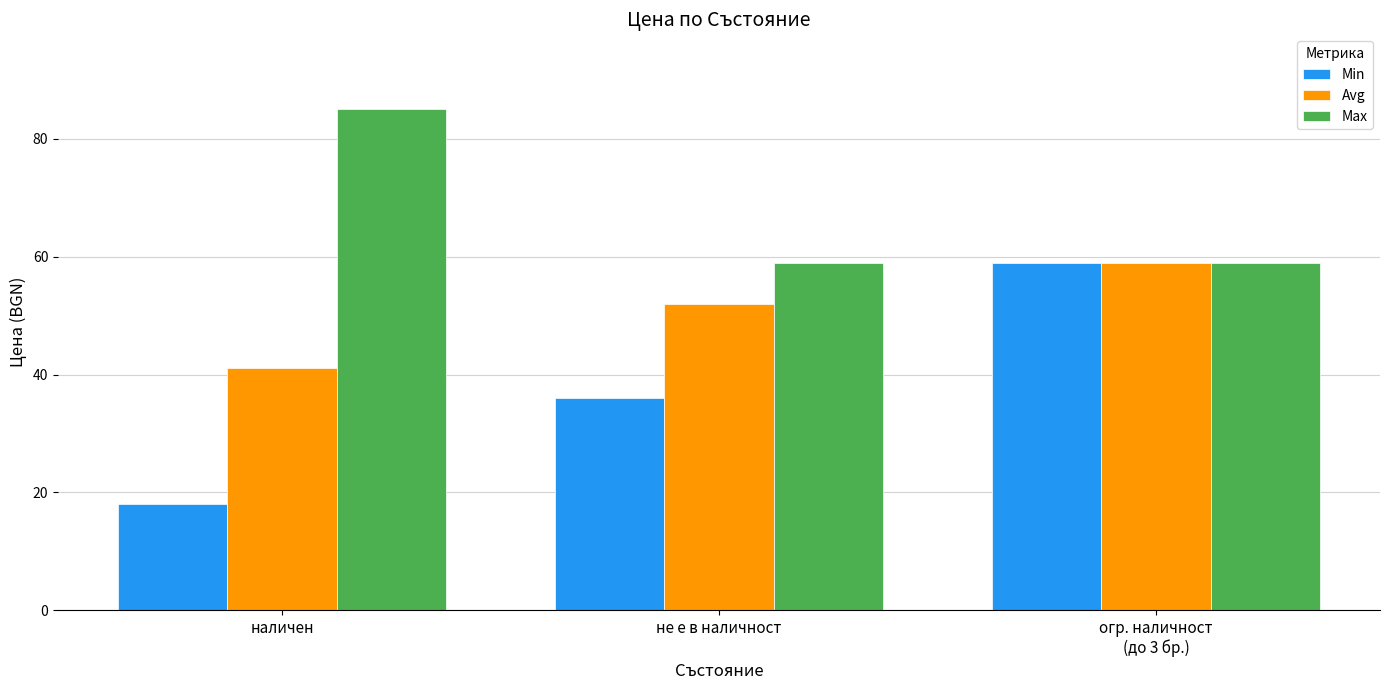

What is the label of the 2nd bar from the left?

не е в наличност